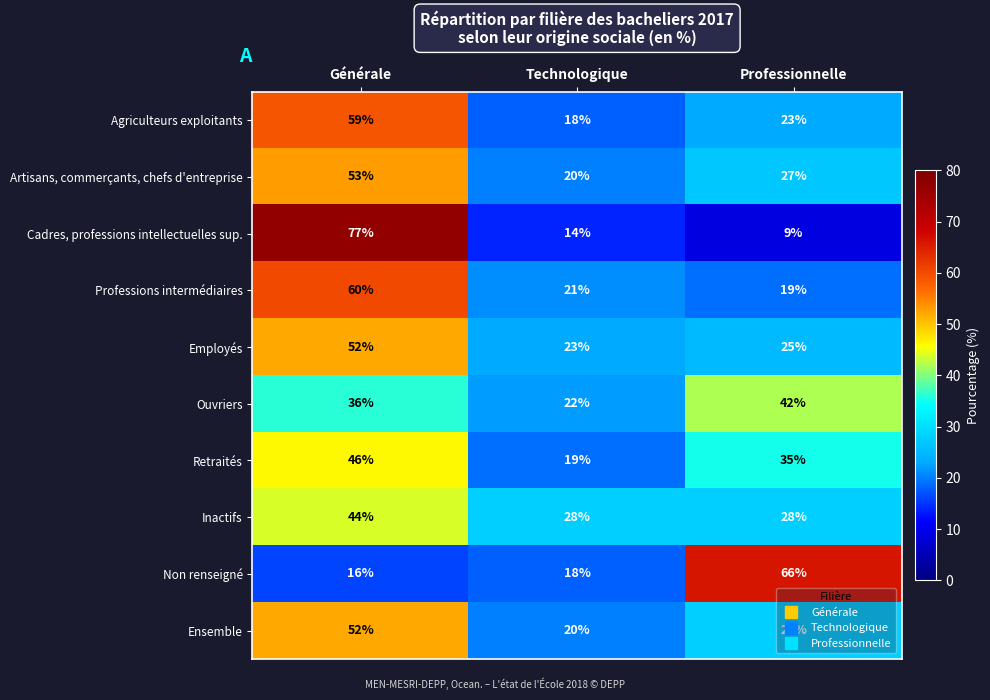

What is the sum of all Professions intermédiaires values?

100